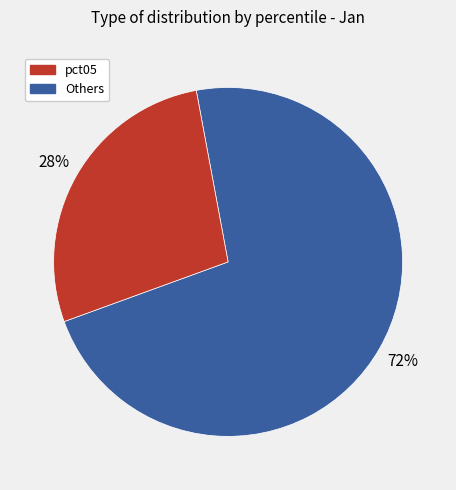

Is there any slice that represents more than half of the pie?

Yes